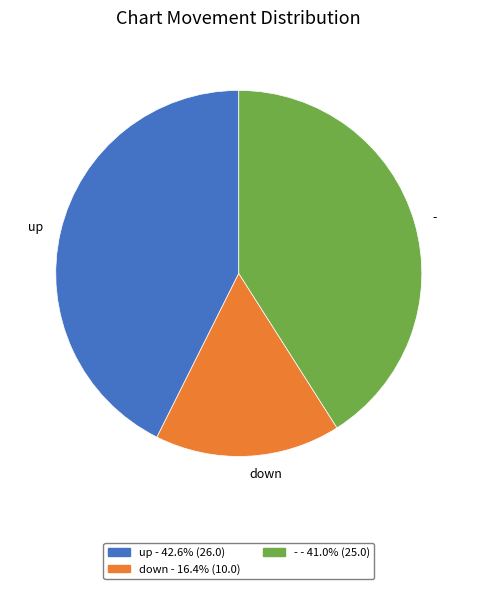

Which category has the biggest portion of the pie?

up